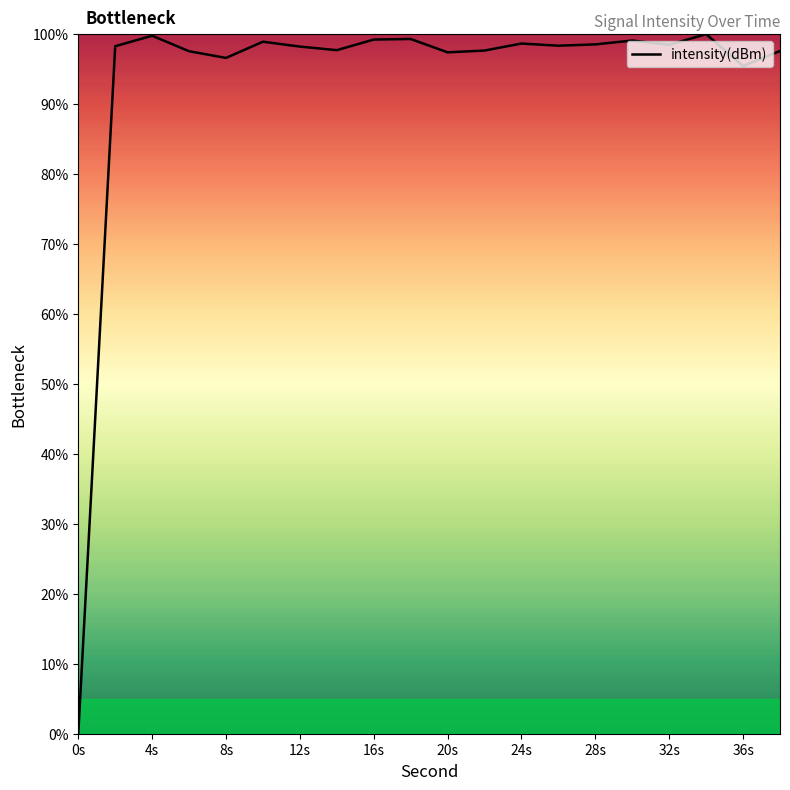

What is the difference between the maximum and minimum values?

100.0